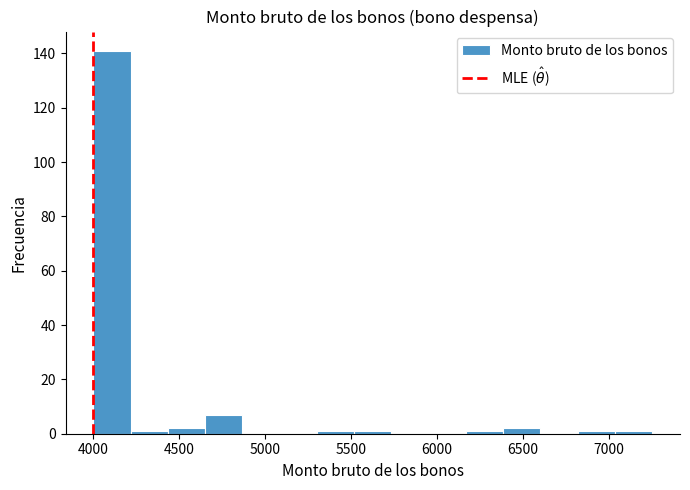

What is the height of the bar covering 4450 to 4650 on the x-axis? Neither the bar edges nor the heights are printed on the chart, so give them approximately, as read against the axes.

2